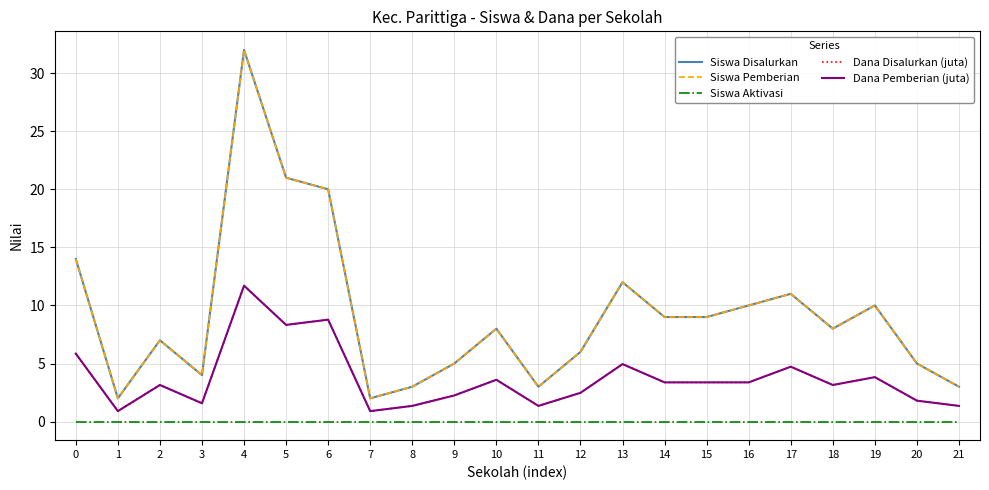

Rank the categories by Dana Pemberian (juta) value from highest to lowest.

4, 6, 5, 0, 13, 17, 19, 10, 14, 15, 16, 2, 18, 12, 9, 20, 3, 8, 11, 21, 1, 7